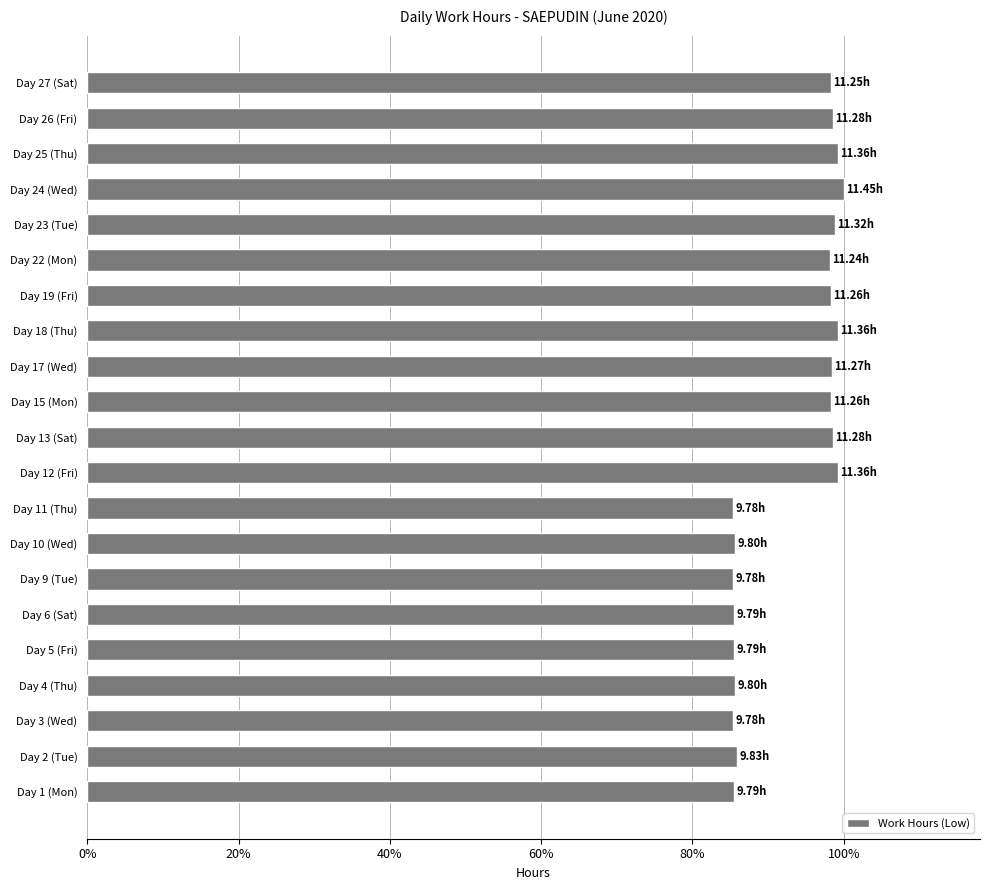

What is the maximum value shown in the chart?

100.0